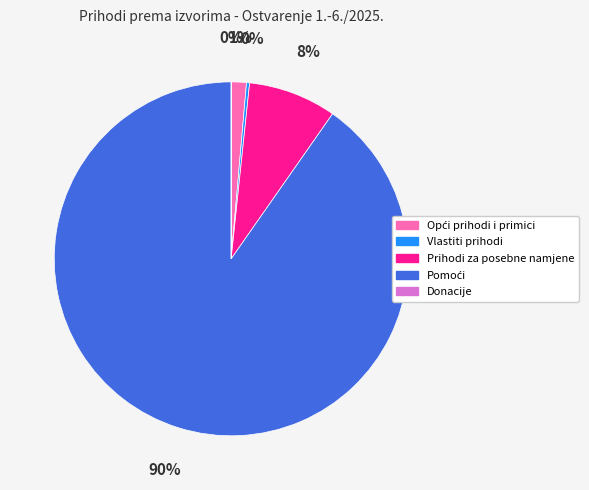

Is Vlastiti prihodi the majority of the pie?

No